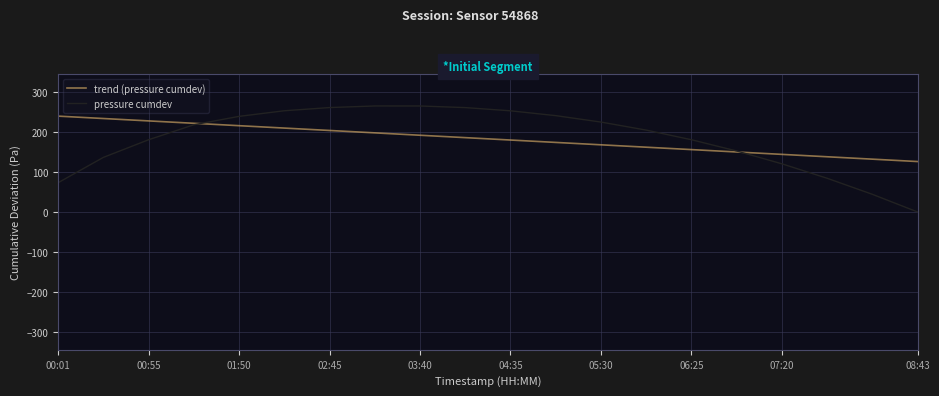

What is the sum of all pressure cumdev values?

3647.3